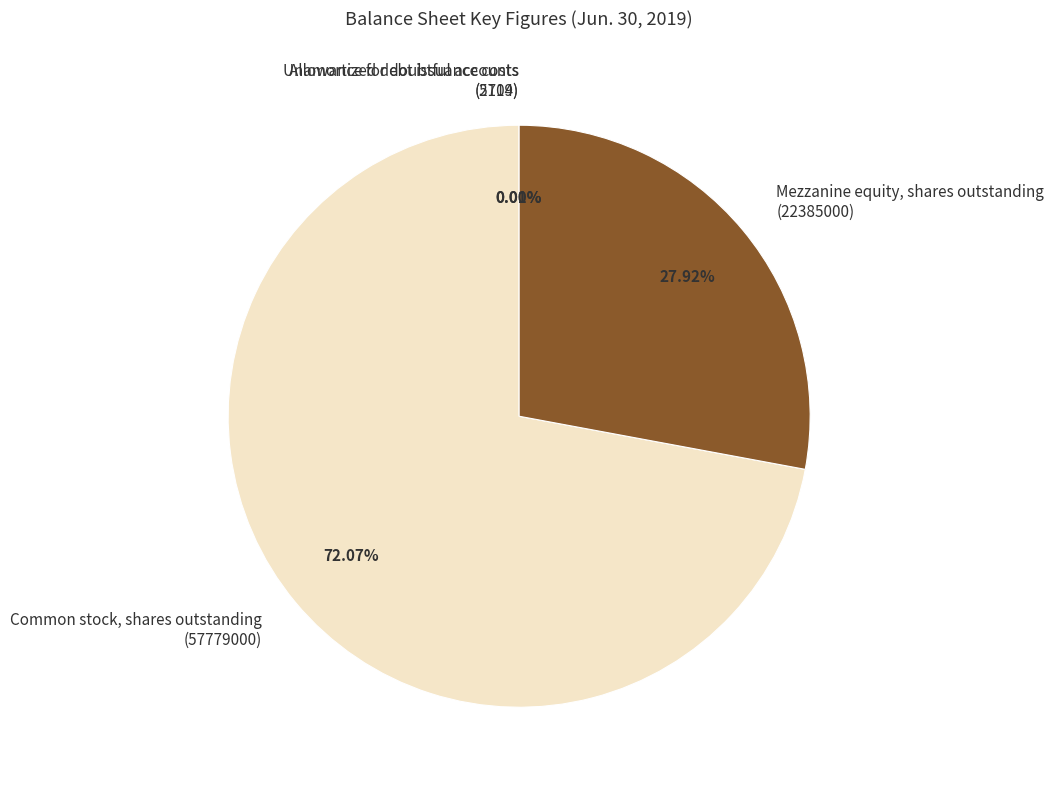

Does Common stock, shares outstanding (57779000) represent more than half of the total?

Yes